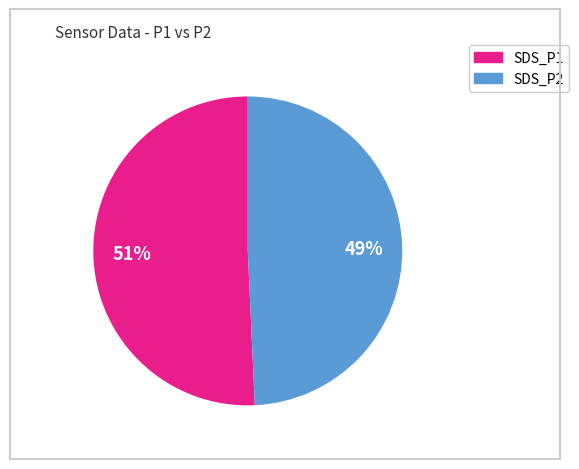

Do SDS_P2 and SDS_P1 together represent more than half of the pie?

Yes